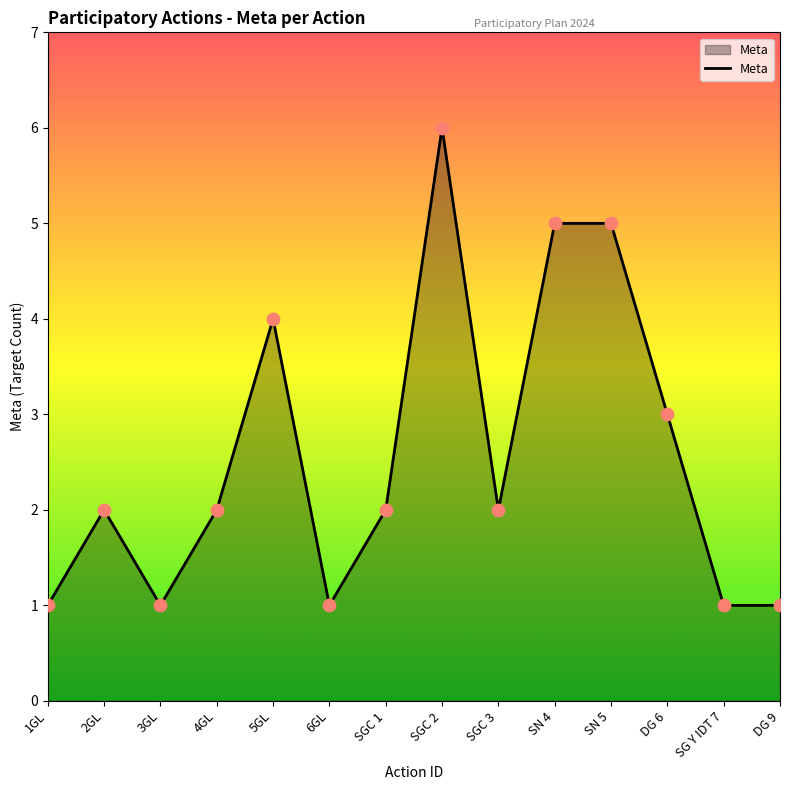

Between DG 9 and SN 4, which is larger?

SN 4